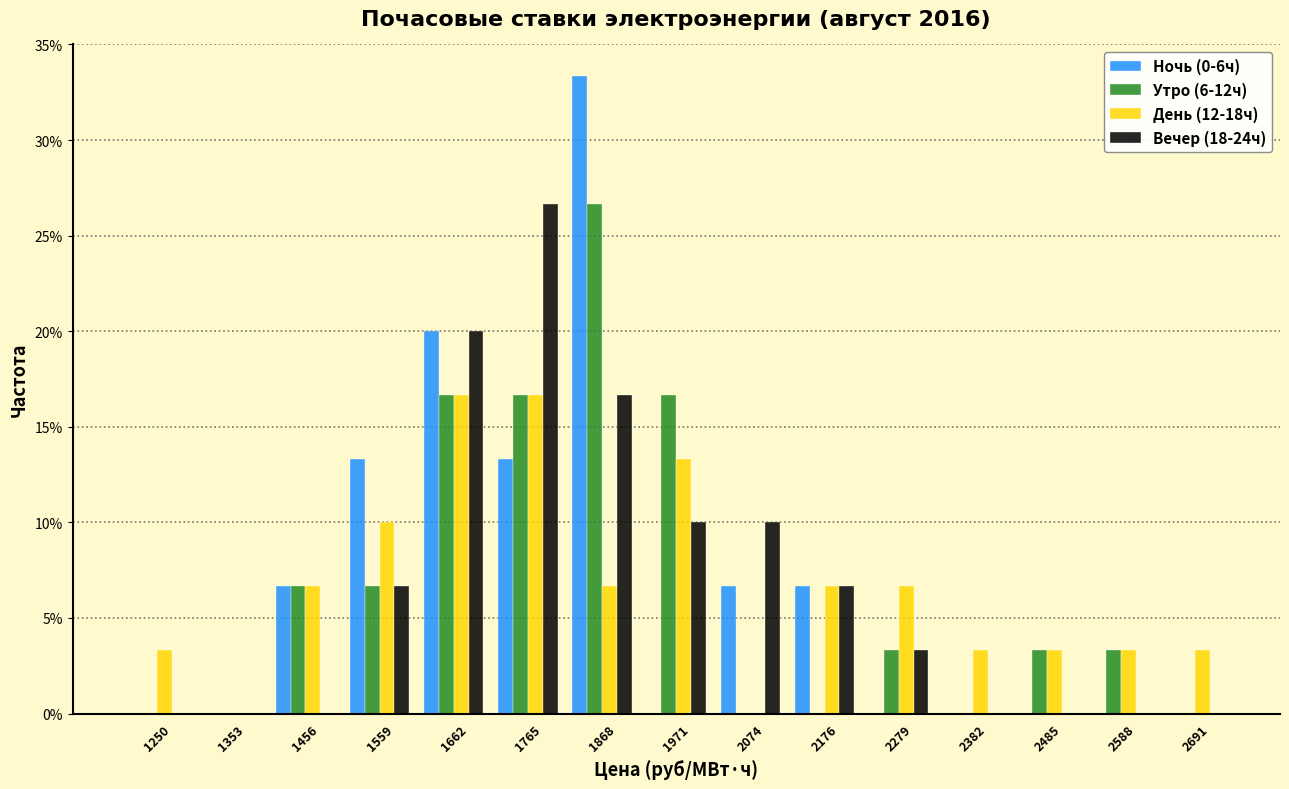

What is the height of the Вечер (18-24ч) bar covering 2020 to 2120 on the x-axis? Neither the bar edges nor the heights are printed on the chart, so give them approximately, as read against the axes.

10.0